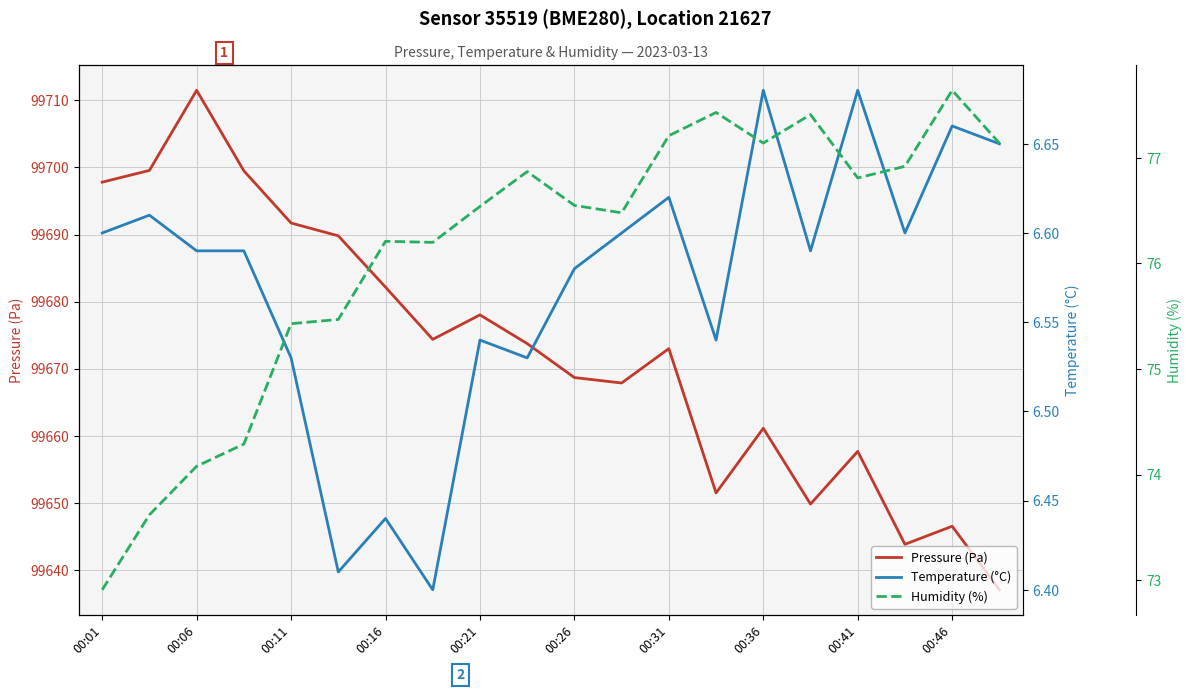

The value of Humidity (%) at 00:01 is 72.9. True or false?

True